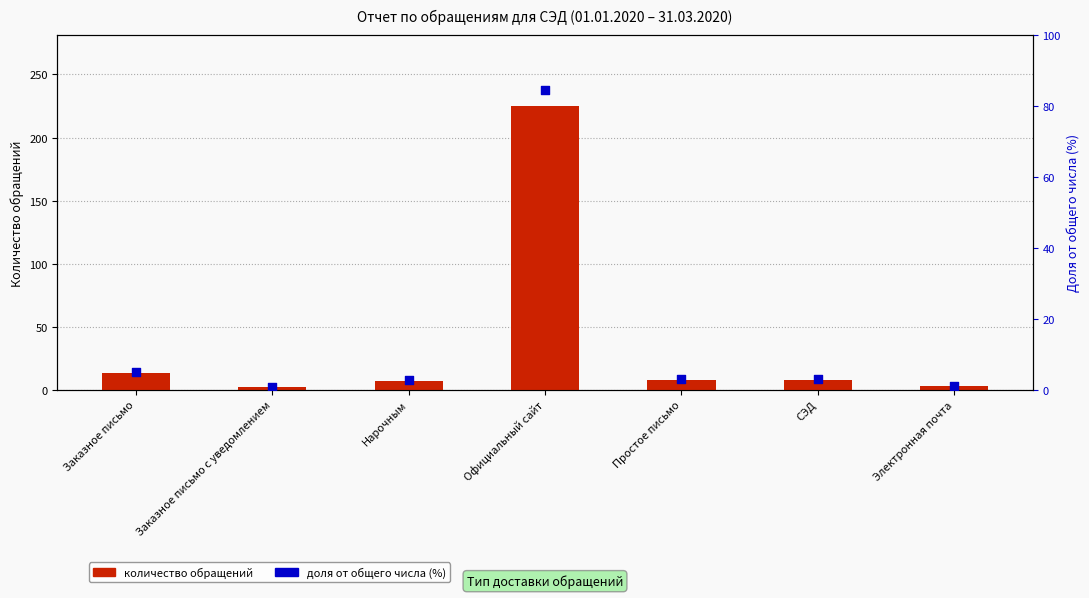

Which series contains the highest Y value?

количество обращений